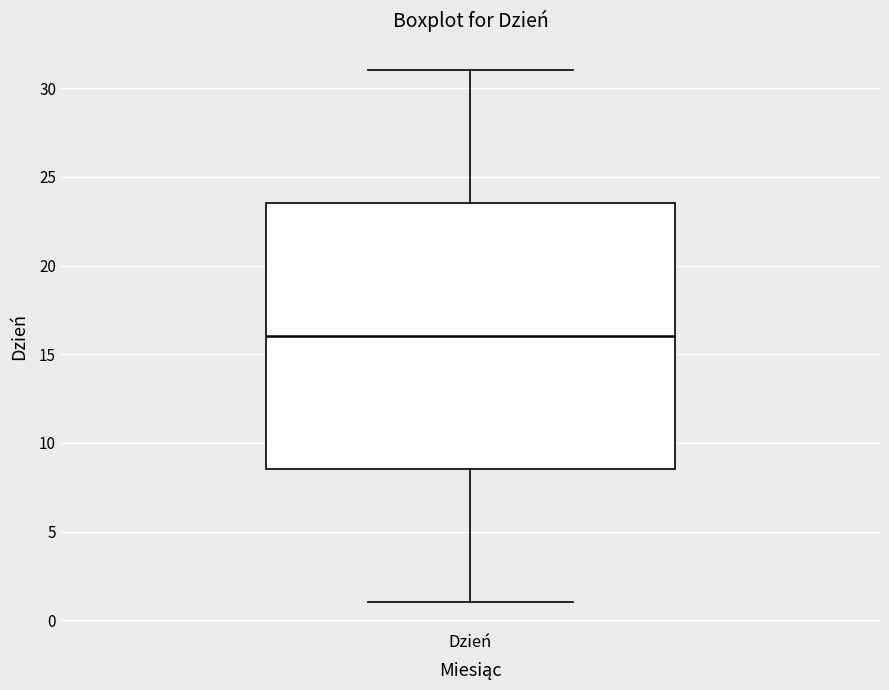

Transcribe this box plot: give where the median line is, the range the box spans, and where the two whiskers end, as read against the y-axis. The values are not printed on the chart, so give them approximately, as read against the axis.

median 16.0, box 8.5 to 23.5, whiskers 1.0 to 31.0